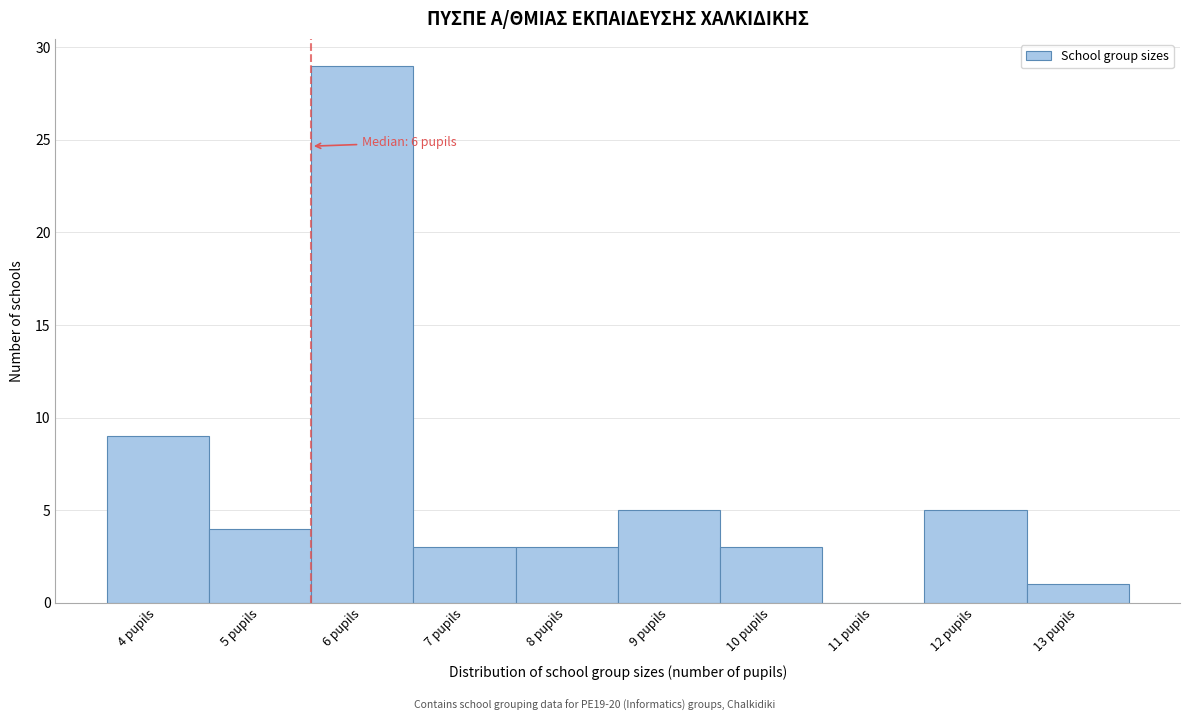

Reading left to right, what are all the values shown in this chart?

4 pupils=9	5 pupils=4	6 pupils=29	7 pupils=3	8 pupils=3	9 pupils=5	10 pupils=3	11 pupils=0	12 pupils=5	13 pupils=1